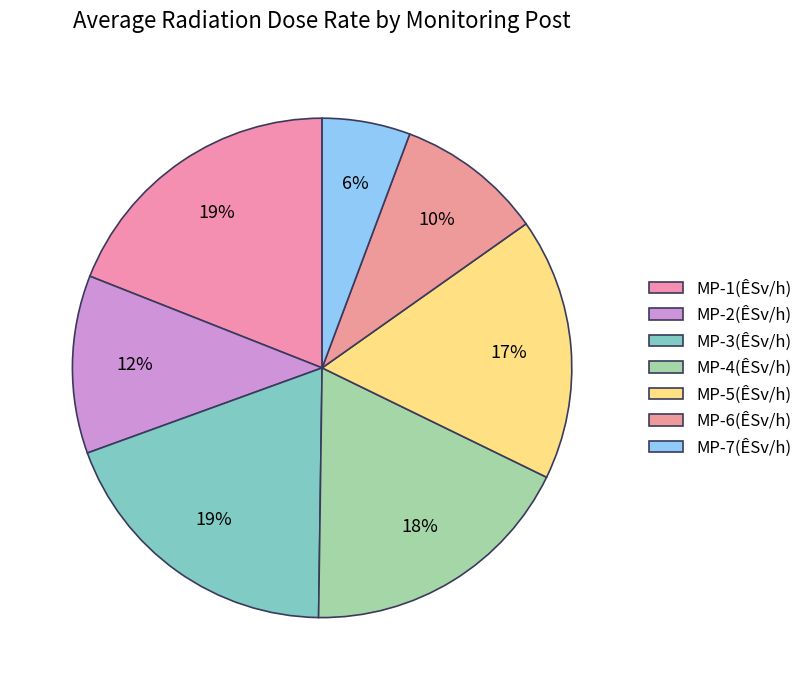

Count the number of slices in the pie.

7